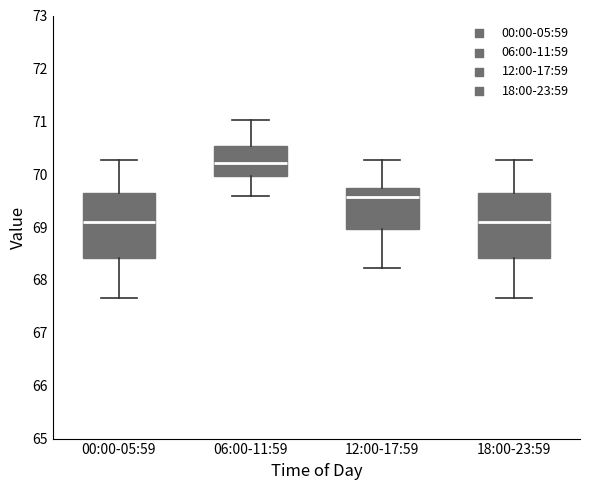

Where does the upper whisker of the box for 18:00-23:59 end on the y-axis? The values are not printed on the chart, so give them approximately, as read against the axis.

70.3